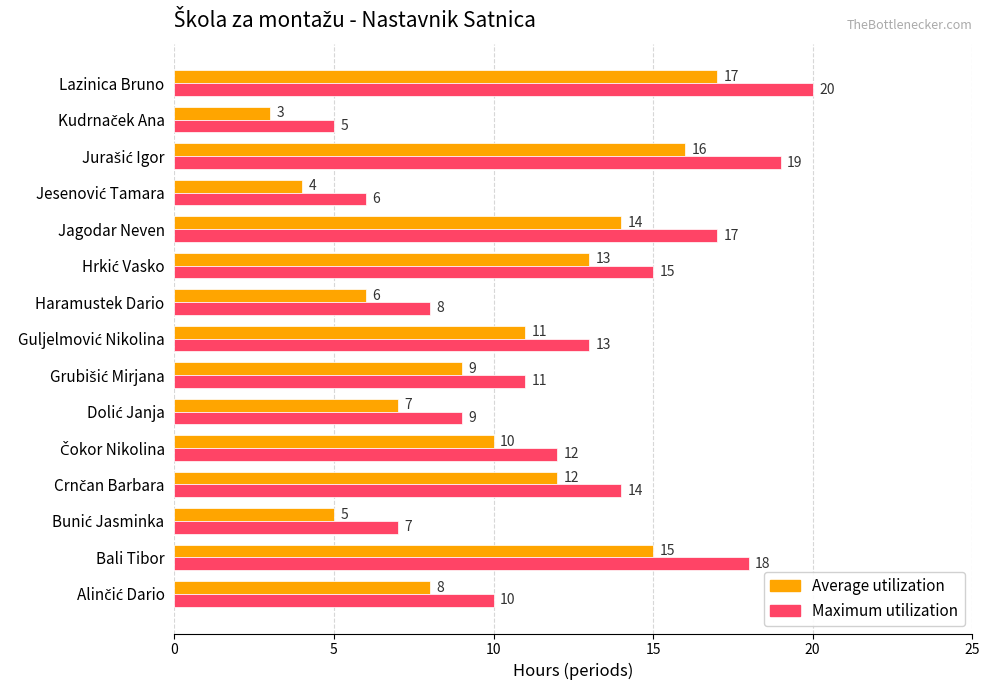

How many data points in Maximum utilization are less than 12?

7